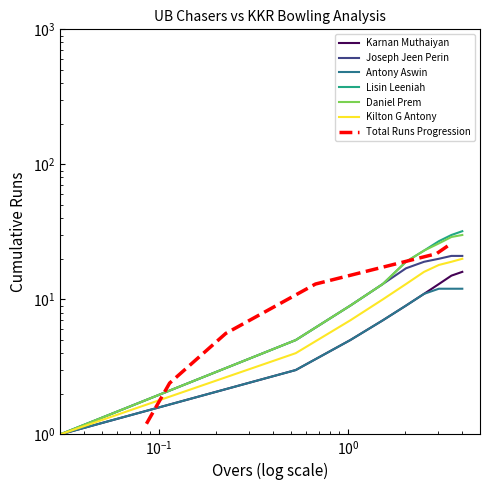

What is the difference between the maximum and minimum values in the Antony Aswin series?

11